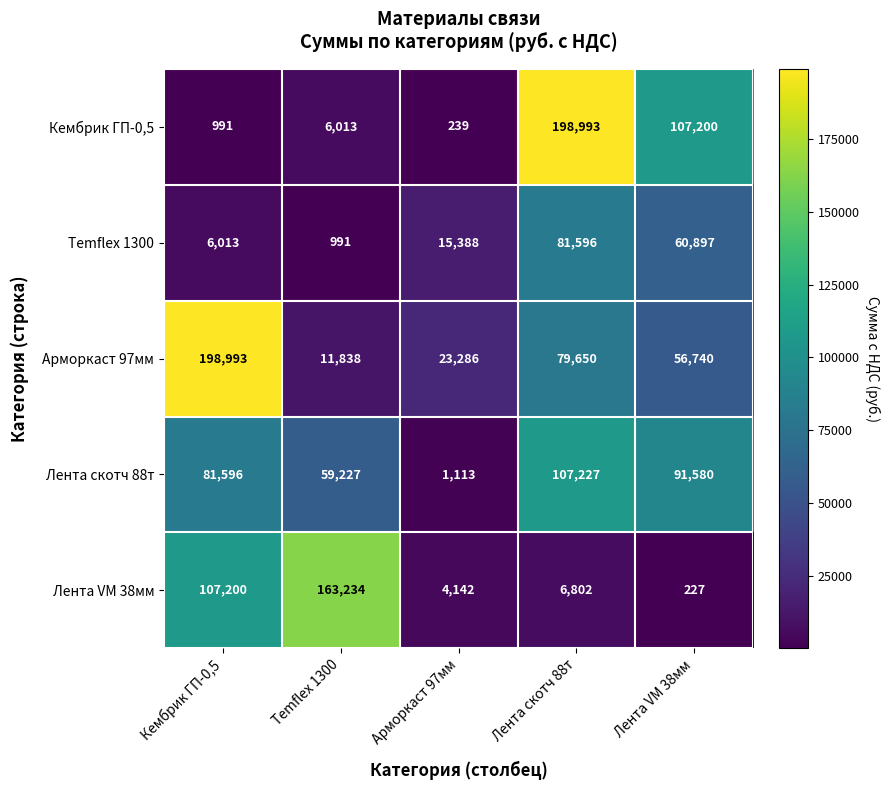

The Кембрик ГП-0,5 series shows 317 at Кембрик ГП-0,5. True or false?

False